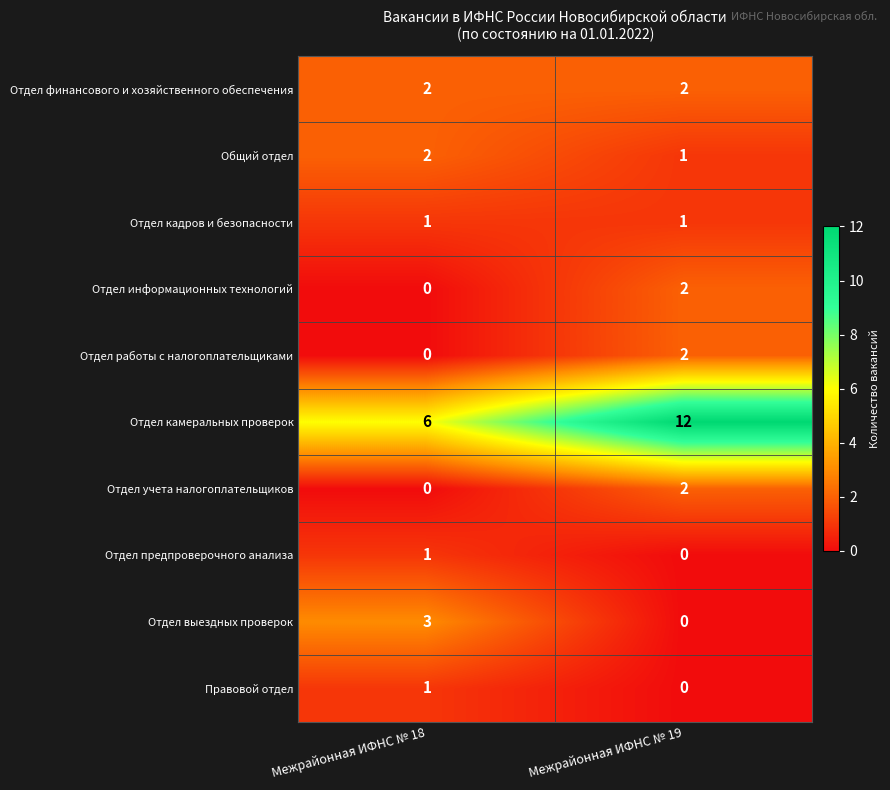

At which label does Отдел работы с налогоплательщиками reach its minimum?

Межрайонная ИФНС № 18